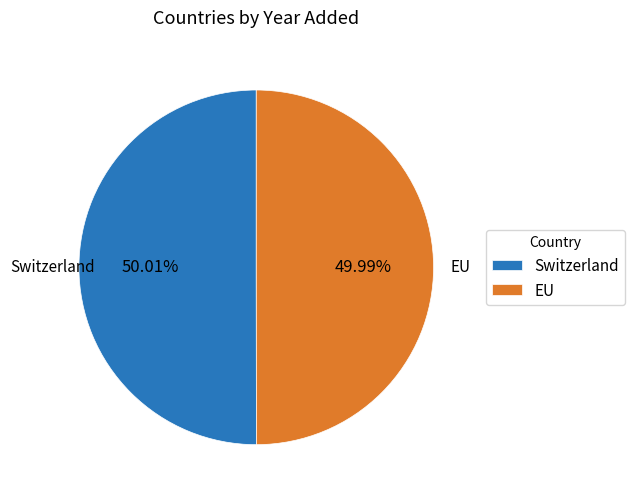

Combined, what portion of the pie is EU and Switzerland?

100.0%